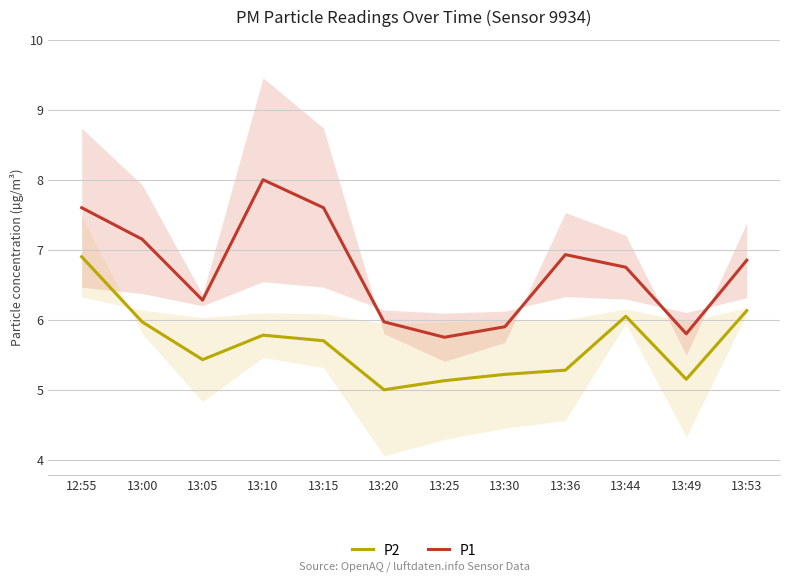

At which category does P2 reach its first local peak?

13:10